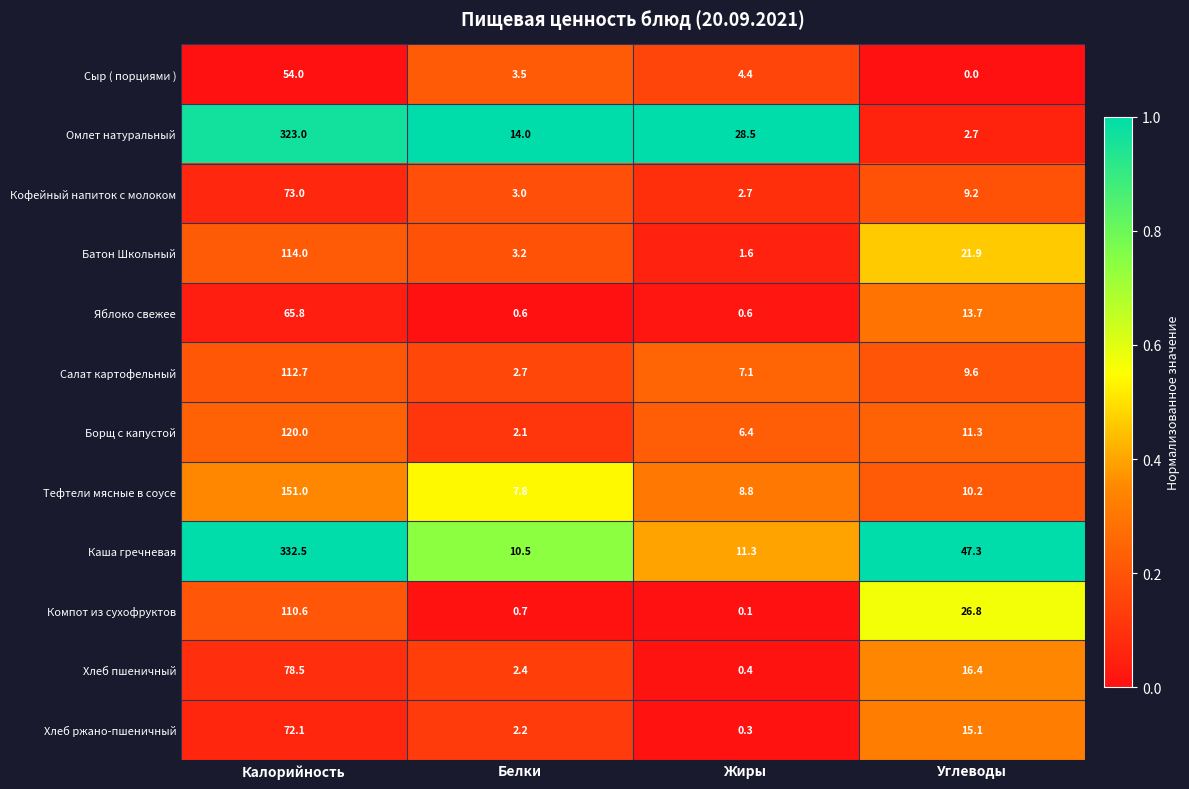

Which category has the highest value across all series?

Калорийность